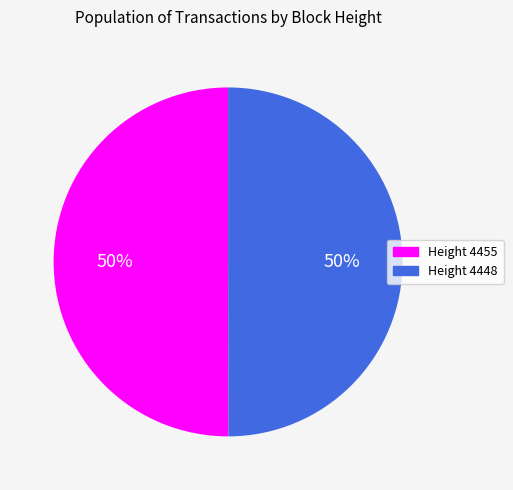

What is the ratio of the value at Height 4455 to the value at Height 4448?

1.0